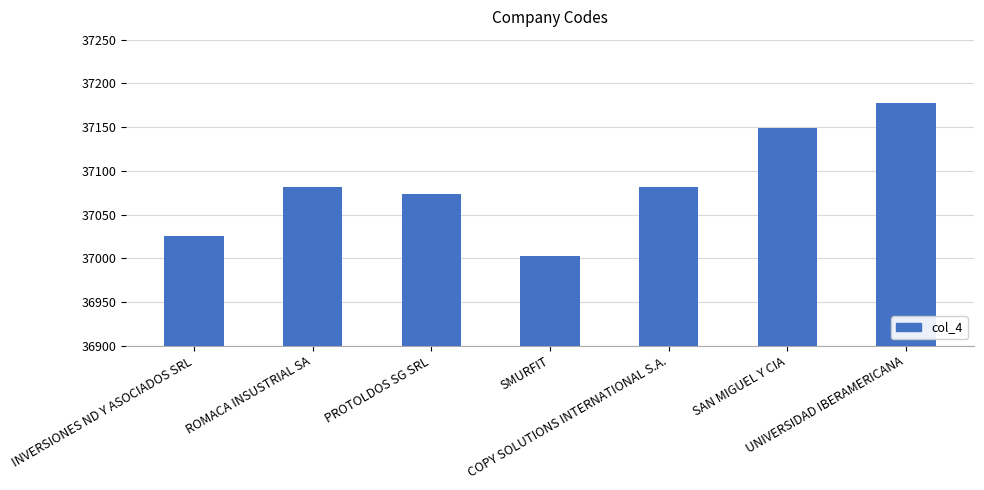

At which label does the data first exceed 37081?

ROMACA INSUSTRIAL SA